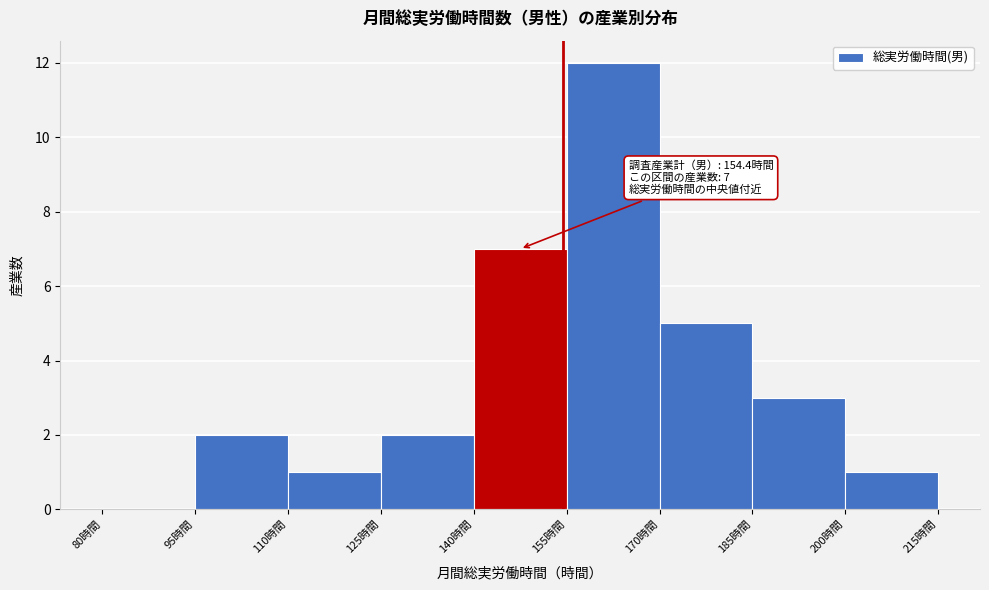

Which range on the x-axis has the tallest bar?

155 to 170